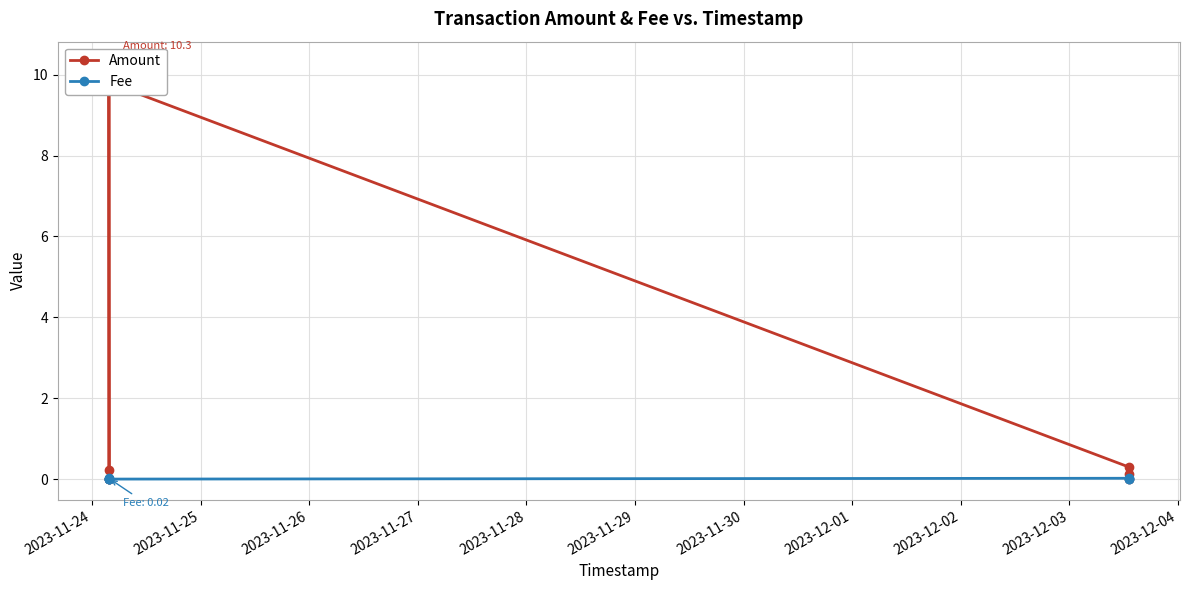

Where is Amount nearest to the value 5?

2023-11-29